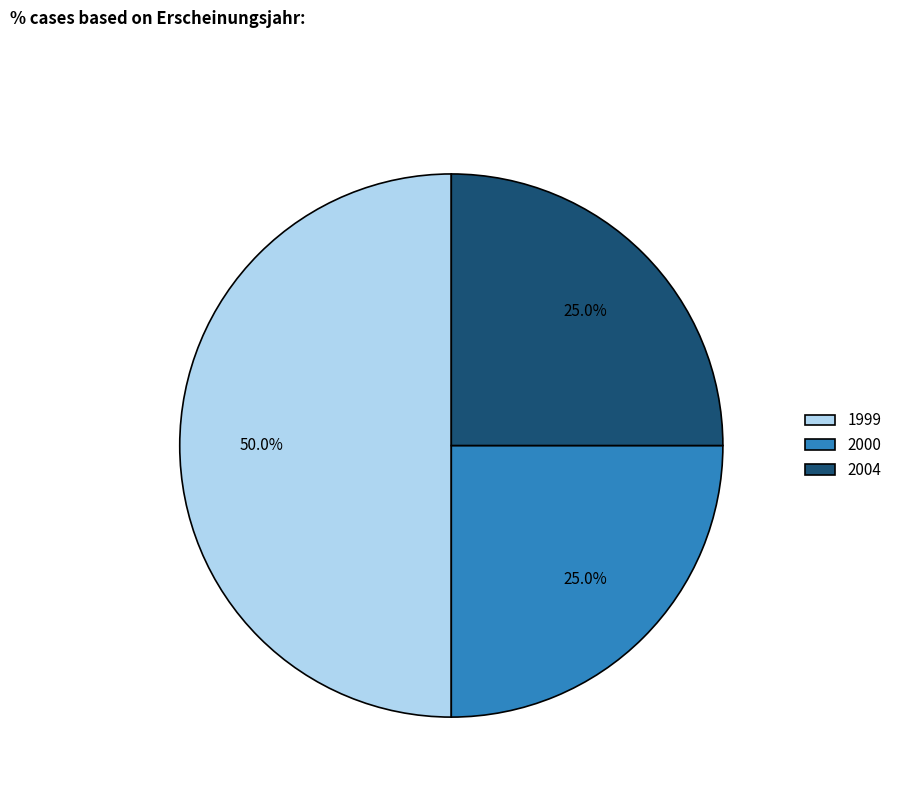

Which slice is the largest?

1999